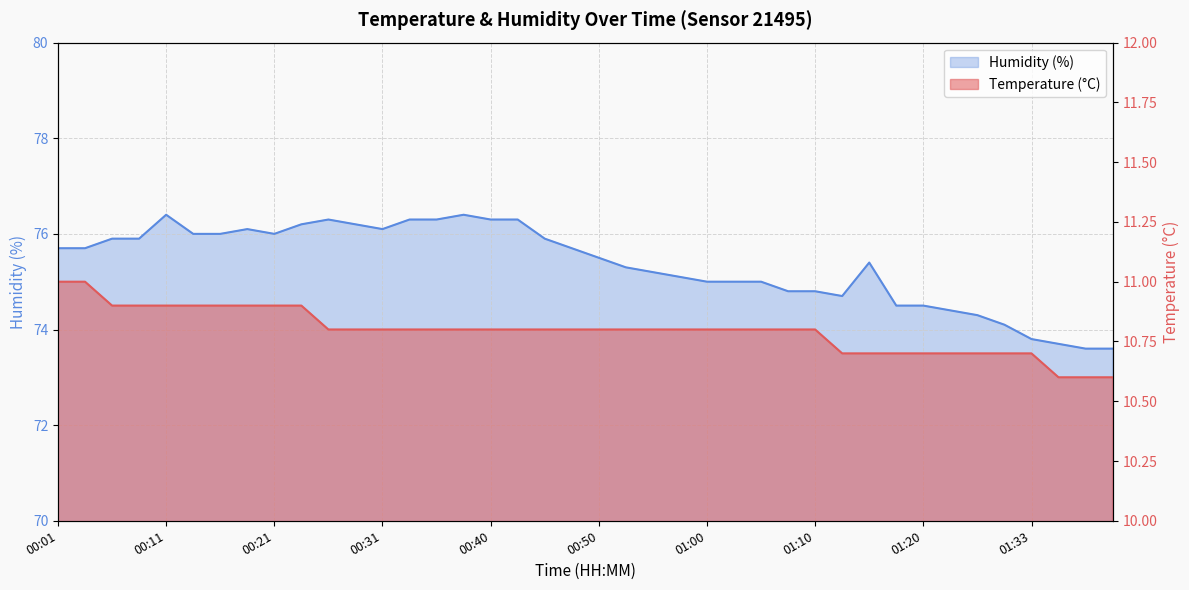

Between 01:12 and 01:20, which is larger?

01:12